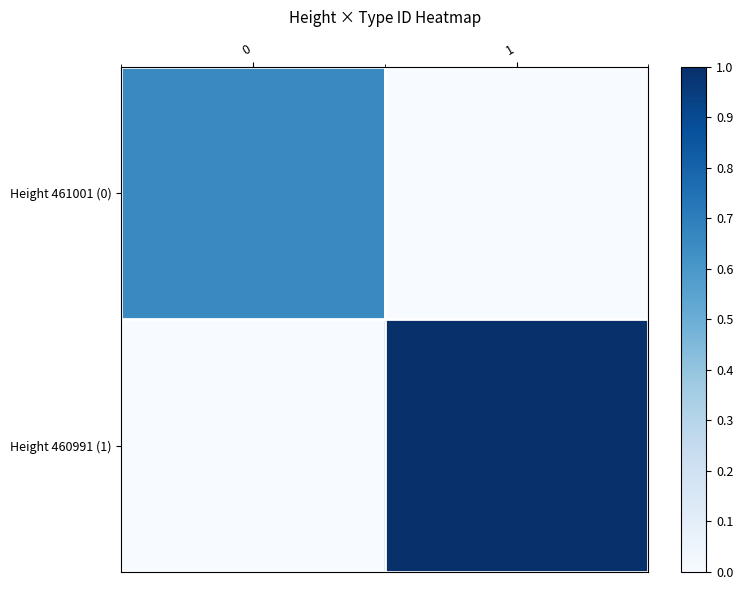

Reading right to left, what are all the values shown in this chart?

Height 461001 (0): 1=0.0	0=0.7
Height 460991 (1): 1=1.0	0=0.0